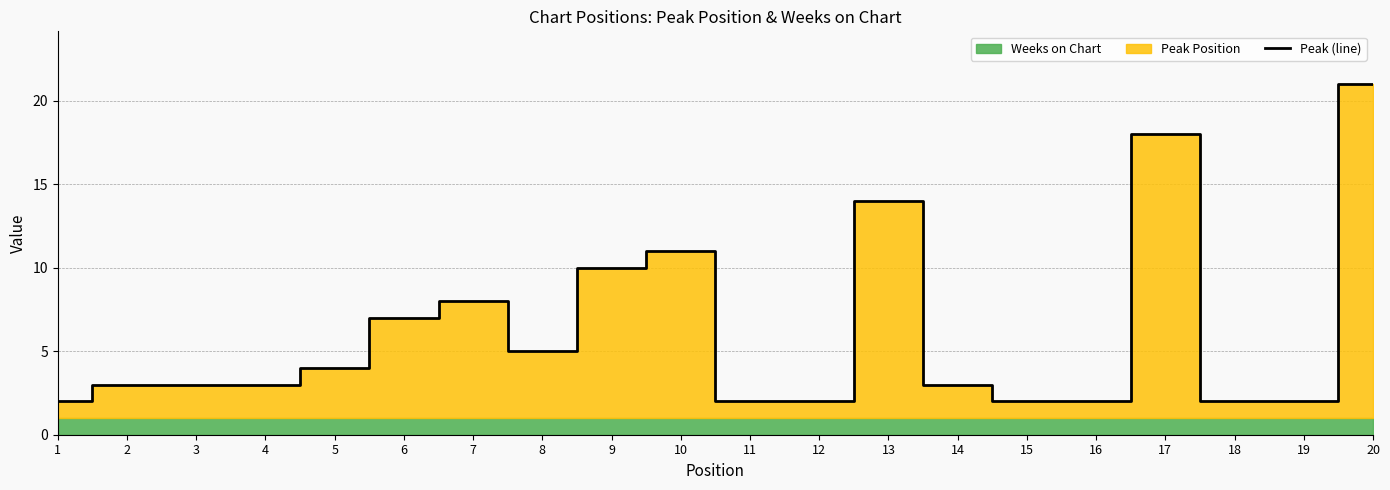

Where does the data first go above 3?

5